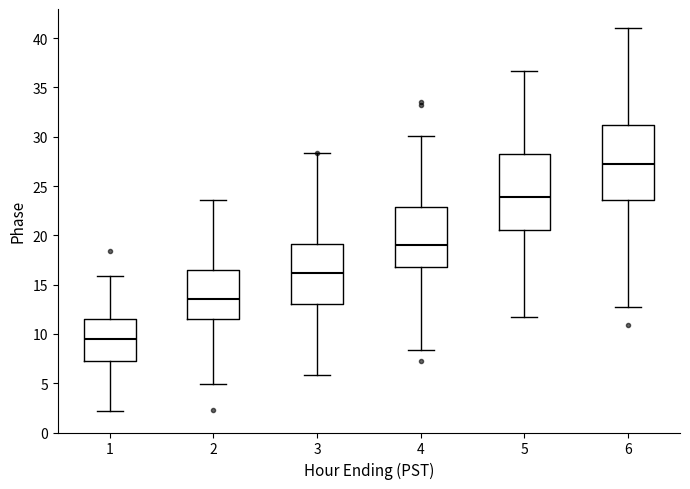

Where does the upper whisker of the box at x = 4 end on the y-axis? The values are not printed on the chart, so give them approximately, as read against the axis.

30.0